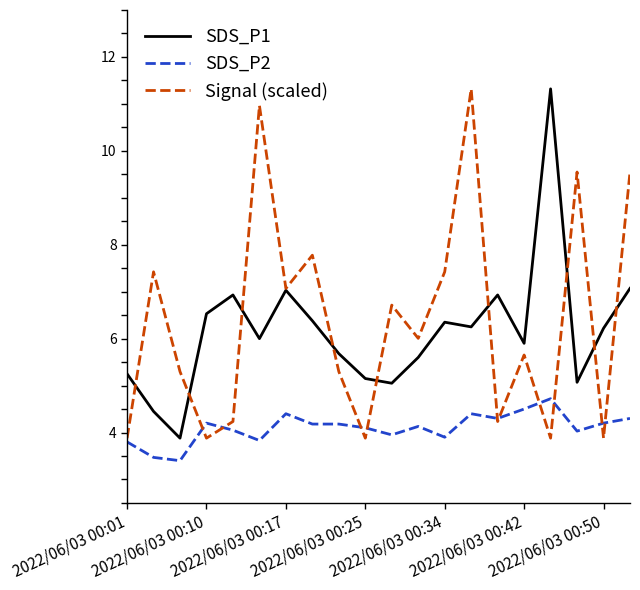

Which series has the largest total across all categories?

Signal (scaled)